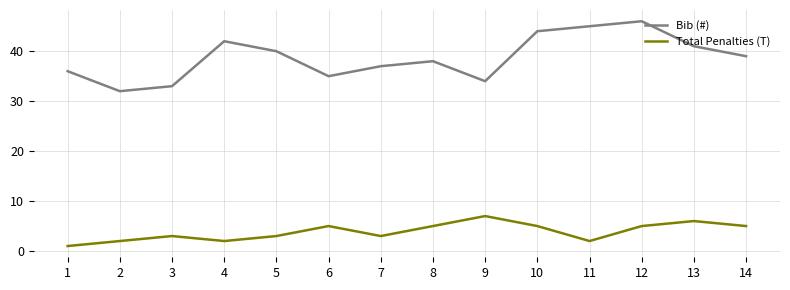

At which category does Bib (#) reach its first local peak?

4